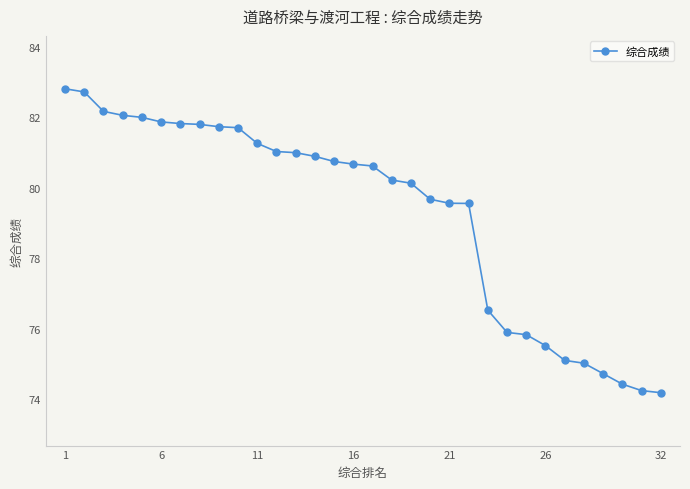

What is the greatest value displayed?

82.8